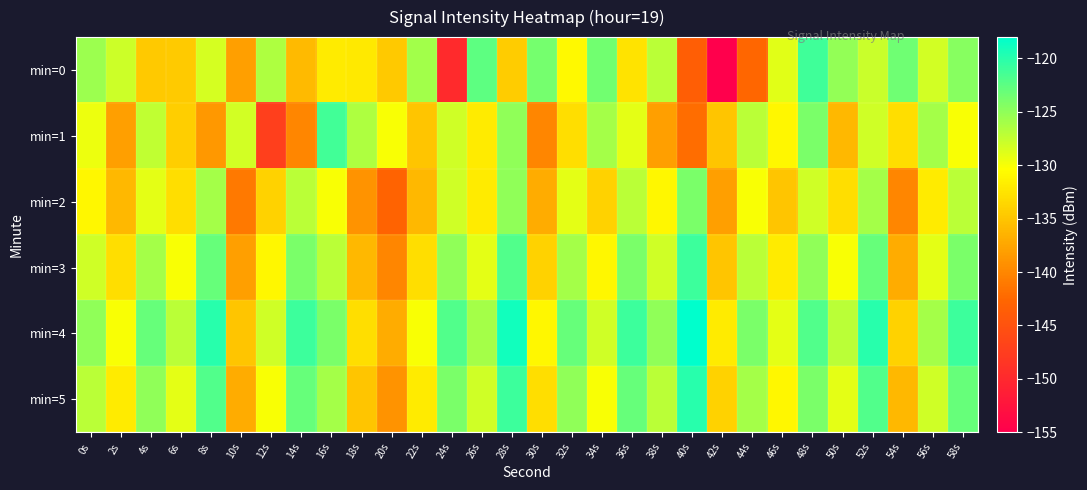

List the series in order of their peak value, highest first.

min=4, min=5, min=3, min=0, min=1, min=2